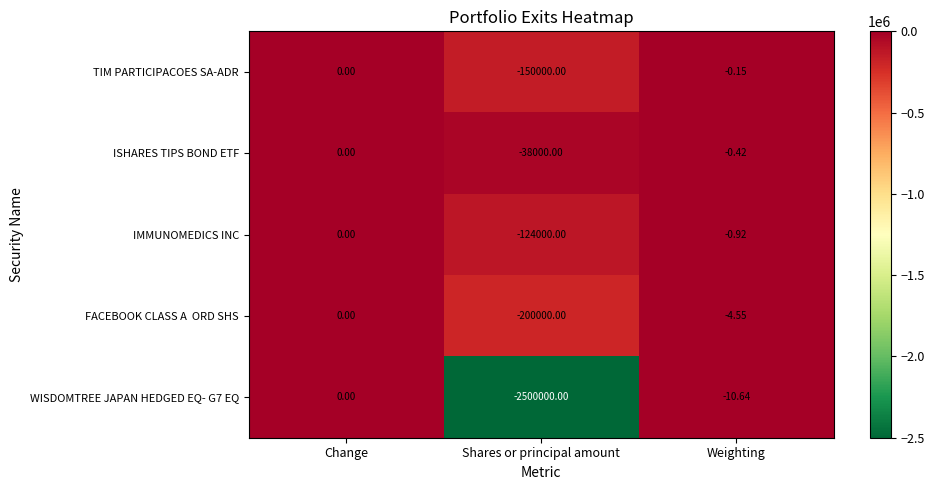

Which series has the largest range (max minus min)?

WISDOMTREE JAPAN HEDGED EQ- G7 EQ